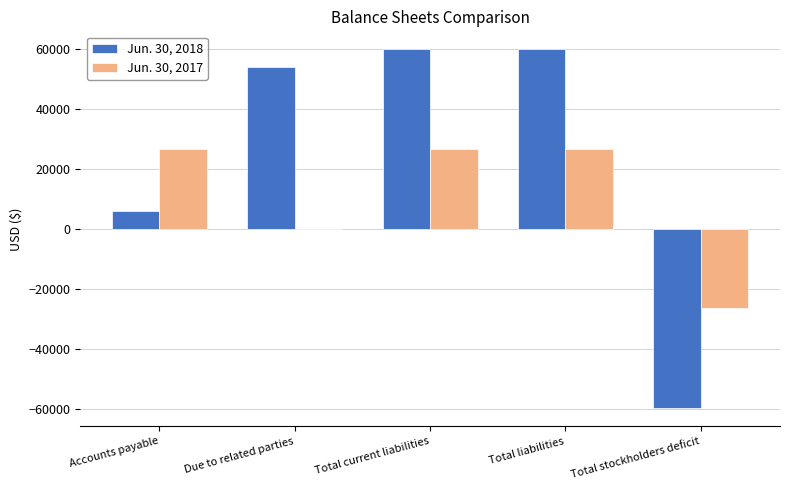

Which series has the largest total across all categories?

Jun. 30, 2018